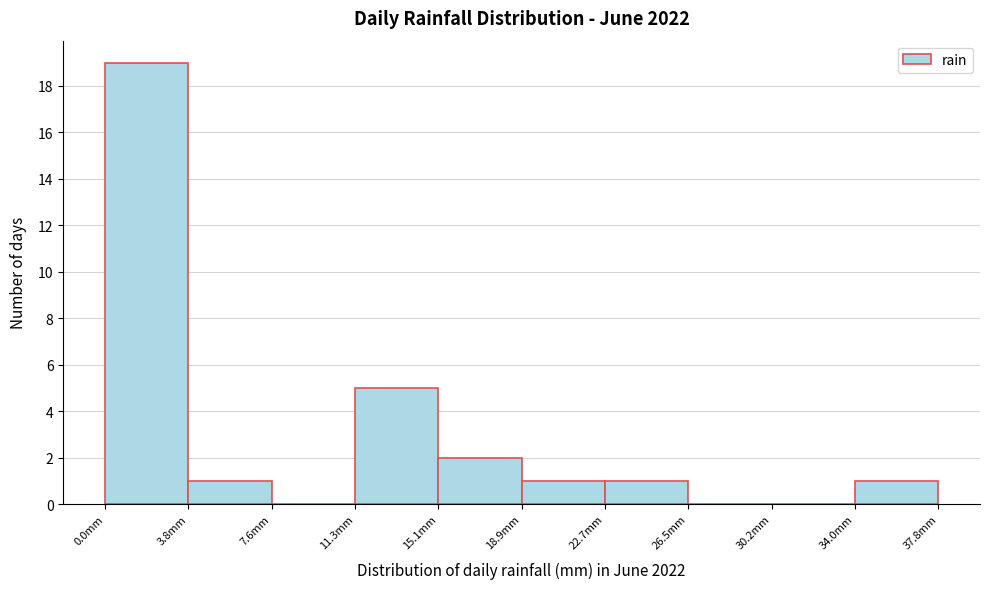

Over which range of the x-axis is the bar tallest?

0.0 to 4.0